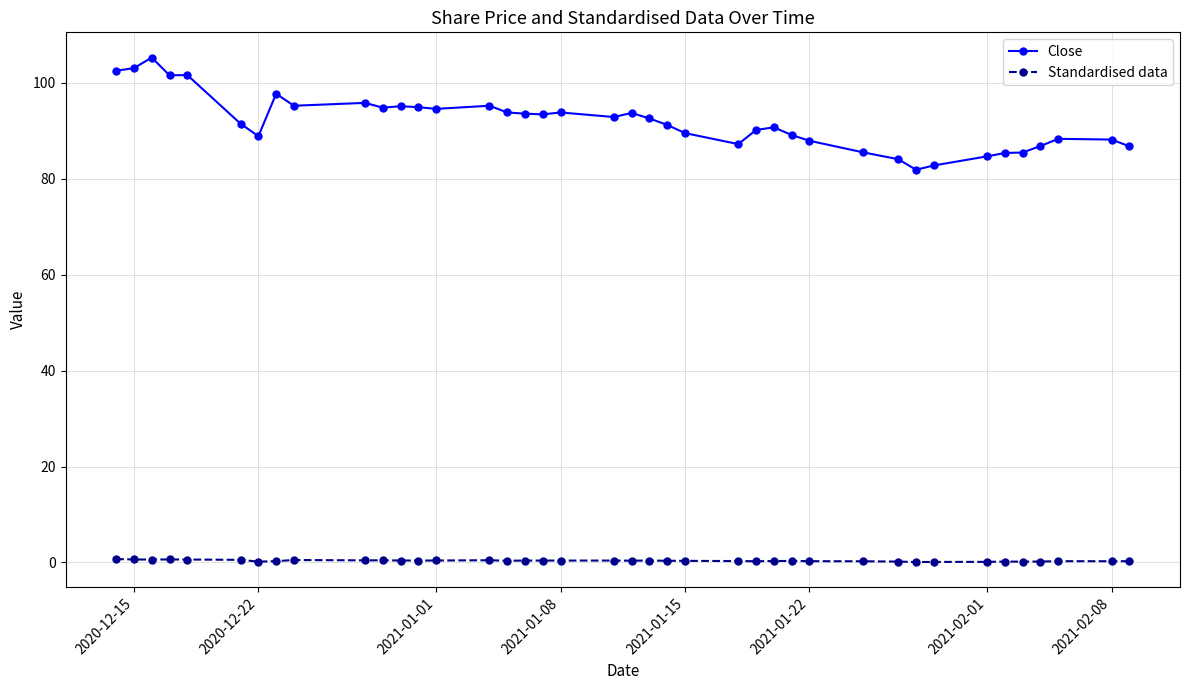

True or false: Standardised data has more than 1 interior local peaks.

True